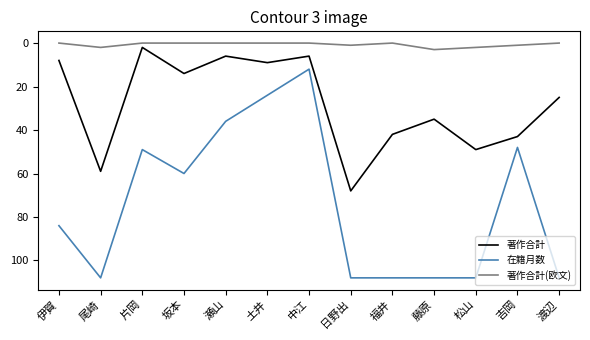

At which category does 在籍月数 reach its first local valley?

片岡